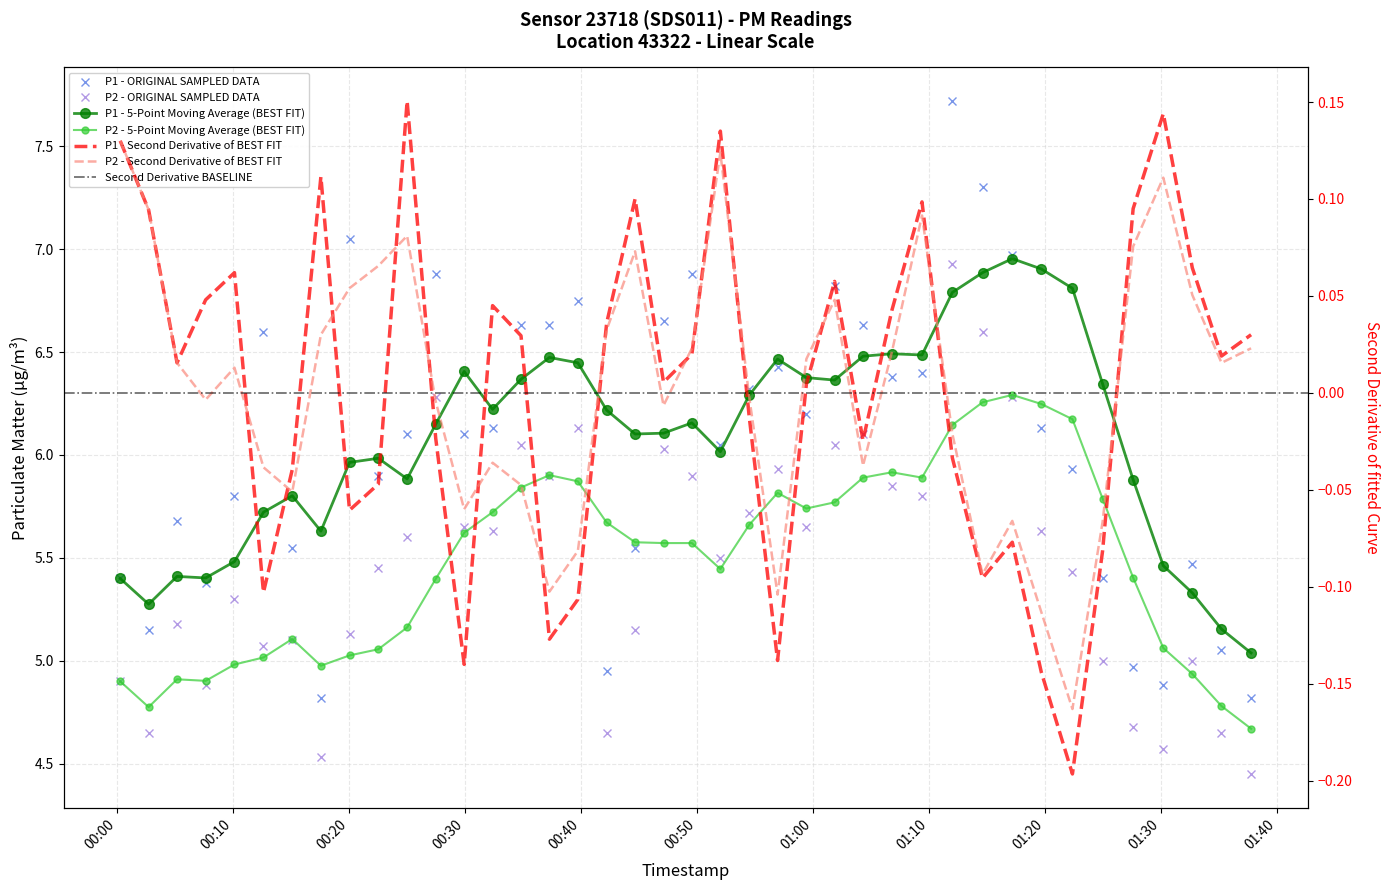

List the series in order of their peak value, highest first.

P1, P2